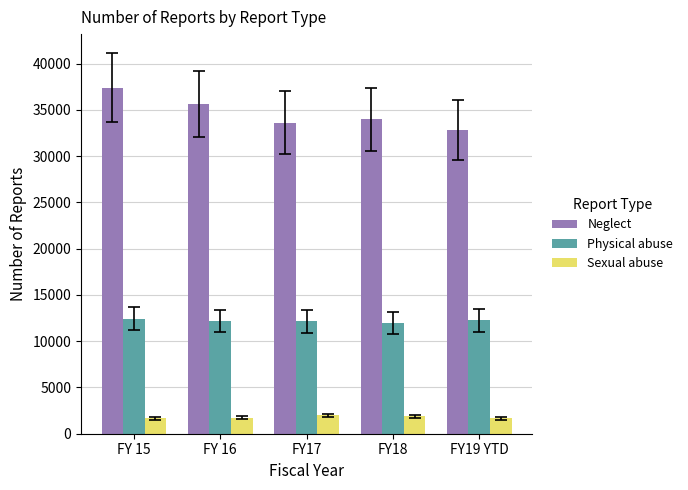

What position from the right is FY18?

2